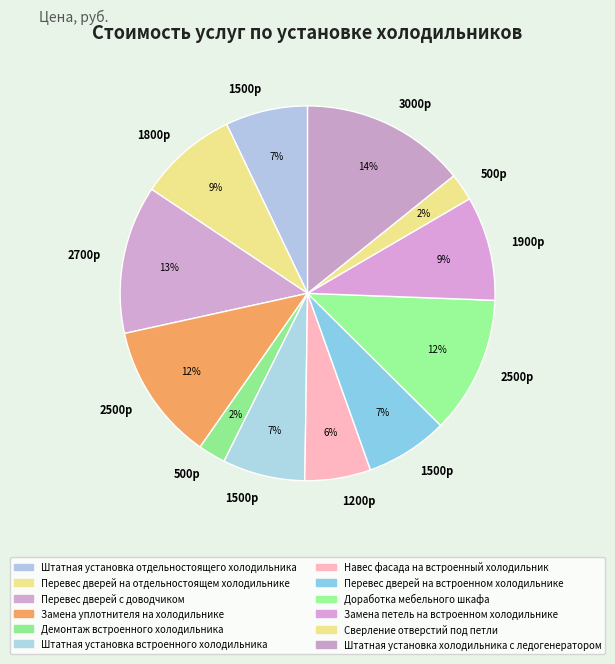

How many slices are in this pie chart?

12